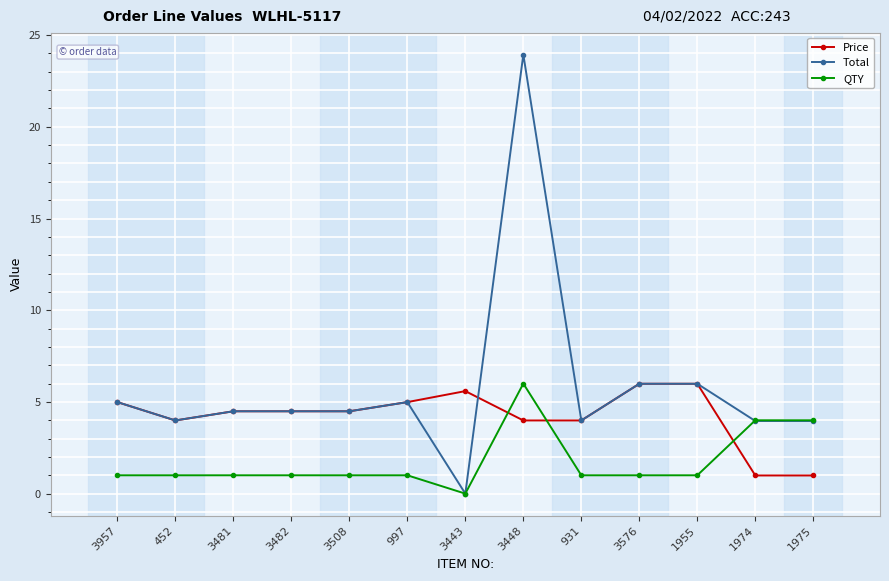

The value of Price at 931 is 2.7. True or false?

False